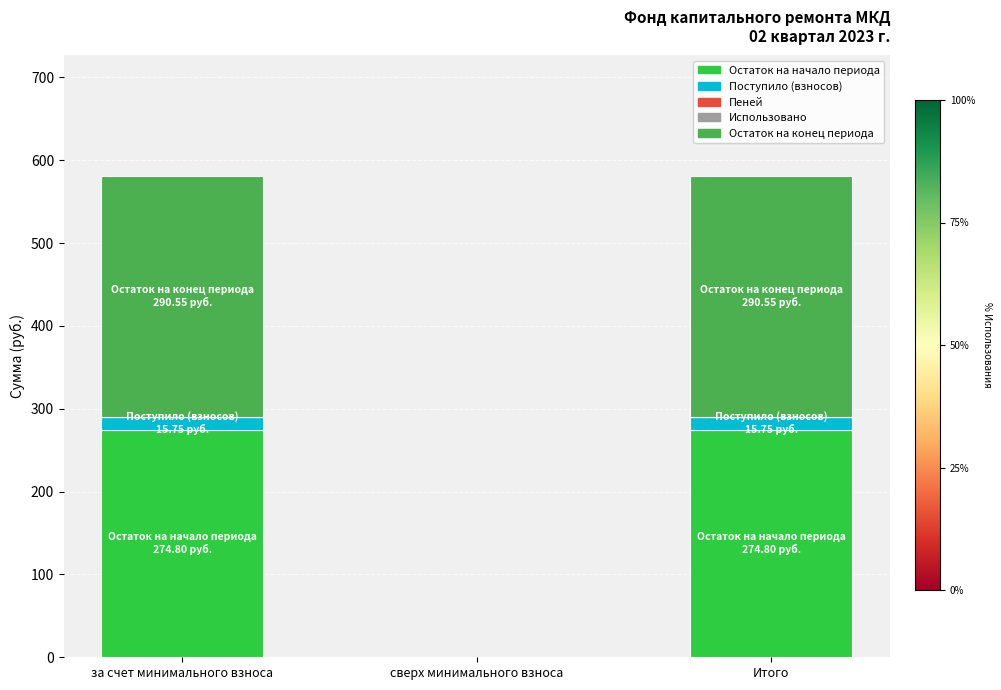

Does the chart contain stacked bars?

Yes